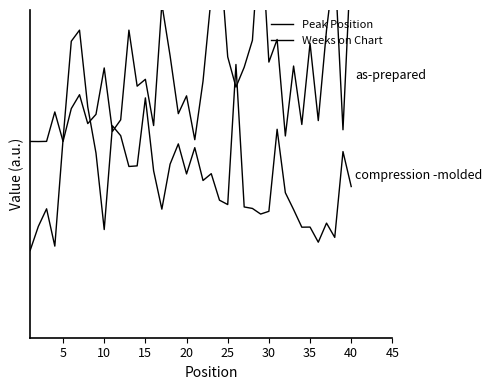

Reading left to right, list all the values displayed in this chart.

Peak Position: 0.8	0.8	0.8	0.9	0.8	0.9	1.0	0.9	0.9	1.1	0.8	0.9	1.3	1.1	1.1	0.9	1.4	1.2	0.9	1.0	0.8	1.1	1.5	1.7	1.2	1.0	1.1	1.3	1.8	1.2	1.3	0.8	1.1	0.9	1.2	0.9	1.3	1.6	0.9	1.7
Weeks on Chart: 0.3	0.4	0.5	0.3	0.8	1.3	1.3	1.0	0.7	0.4	0.9	0.8	0.7	0.7	1.0	0.7	0.5	0.7	0.8	0.6	0.8	0.6	0.7	0.5	0.5	1.2	0.5	0.5	0.5	0.5	0.9	0.6	0.5	0.4	0.4	0.3	0.4	0.4	0.8	0.6